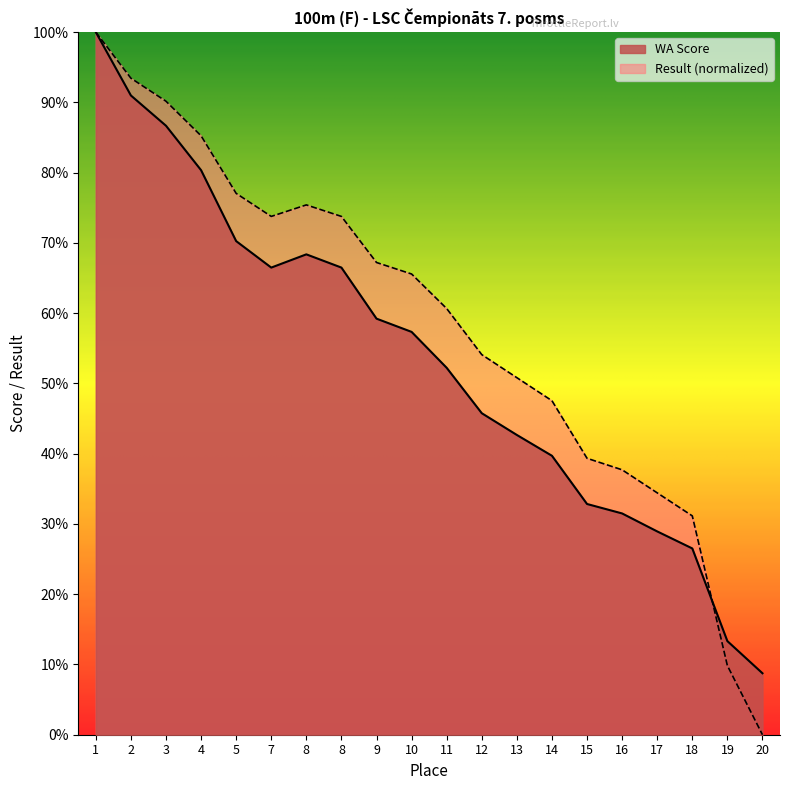

At 11, list the series in order from largest to smallest.

Result (normalized), WA Score